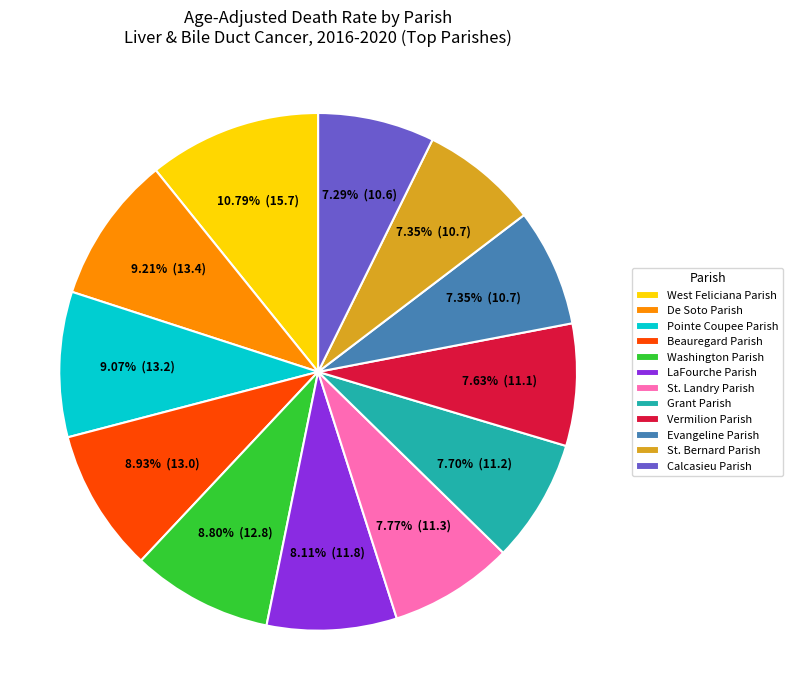

Which has a higher value, De Soto Parish or Evangeline Parish?

De Soto Parish